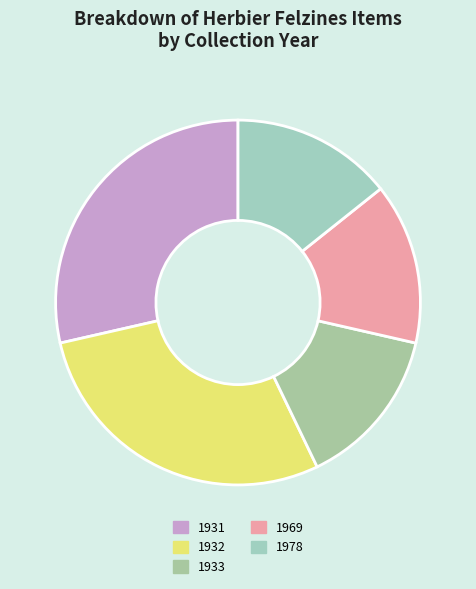

How many slices are in this pie chart?

5